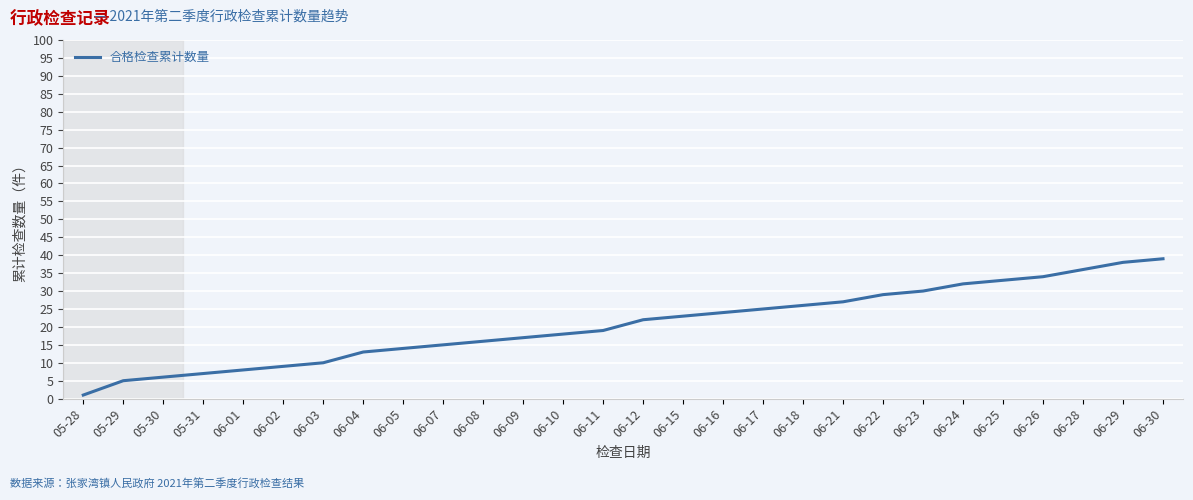

What is the difference between the maximum and minimum values?

38